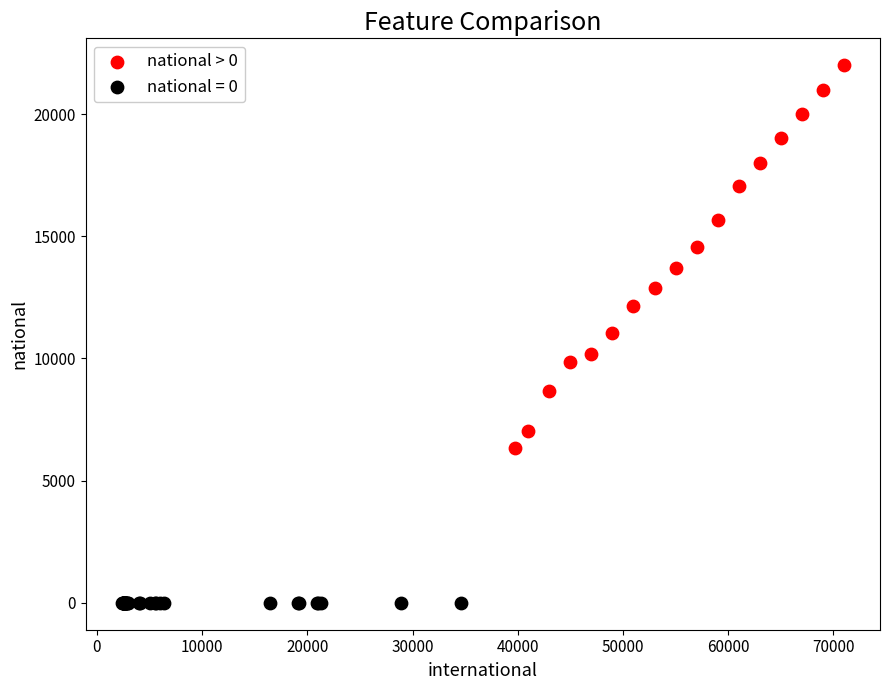

Which series reaches the minimum Y coordinate?

national = 0